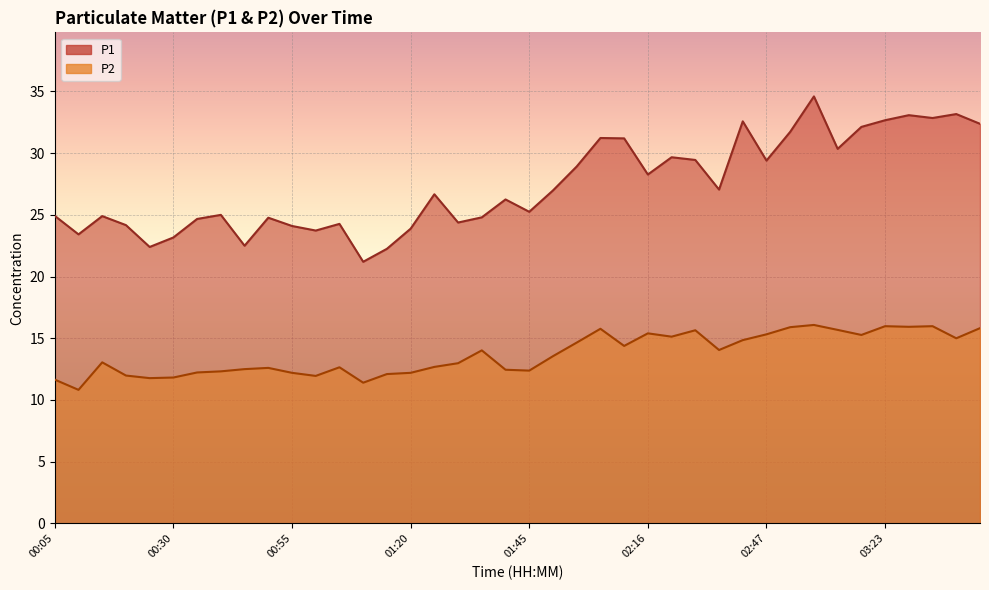

In P1, how many points are lower than both neighbors (excluding endpoints)?

12